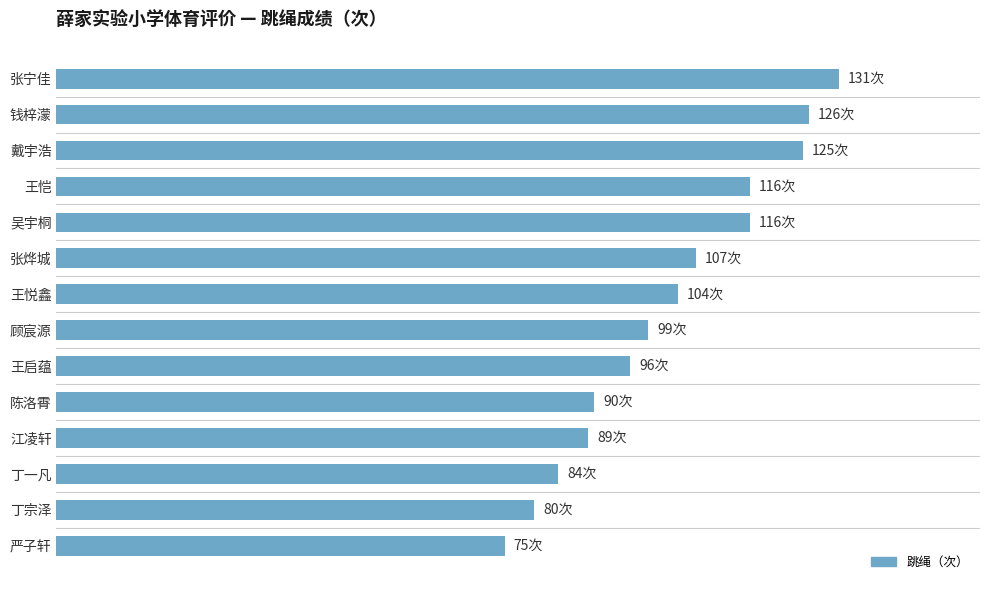

Rank the categories by value from lowest to highest.

13, 12, 11, 10, 9, 8, 7, 6, 5, 3, 4, 2, 1, 0